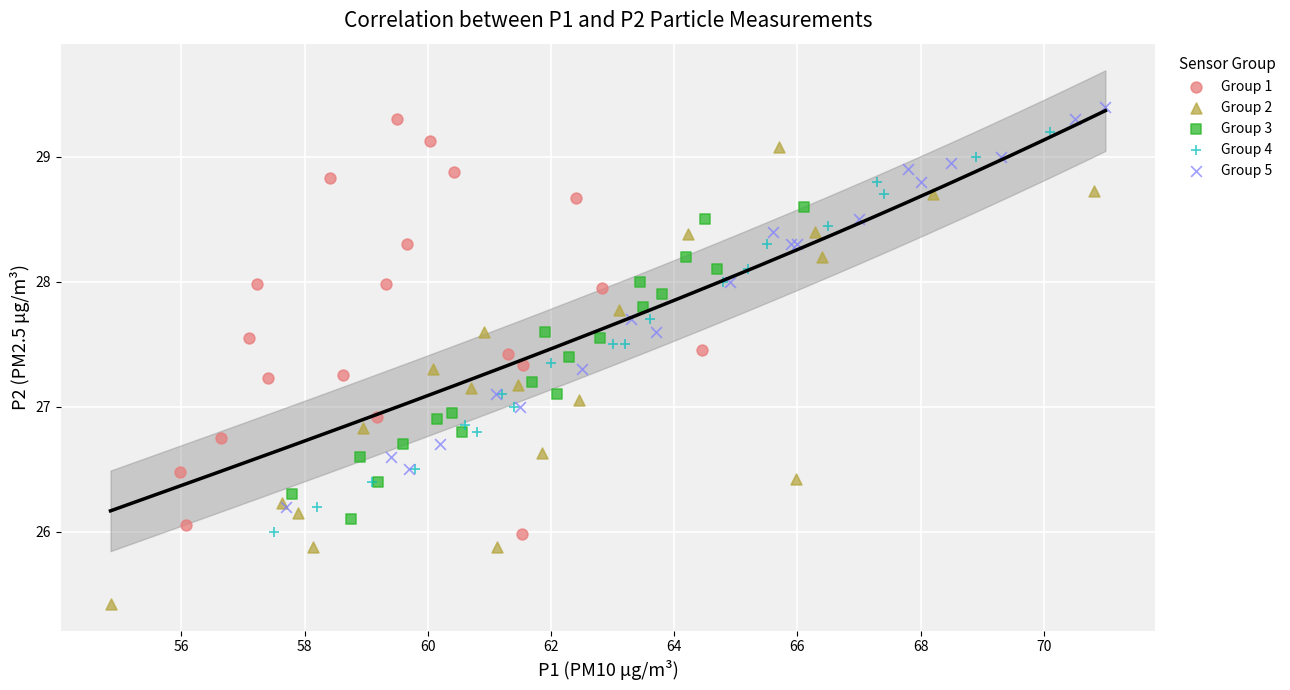

What are all the series names shown in the legend?

Group 1, Group 2, Group 3, Group 4, Group 5